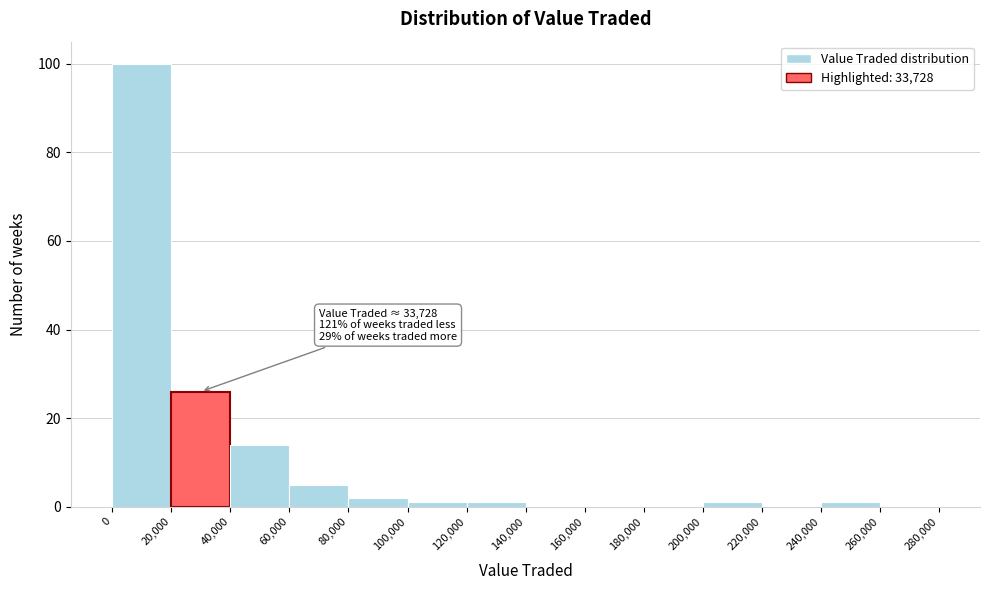

Over which range of the x-axis is the bar tallest?

0 to 20,000